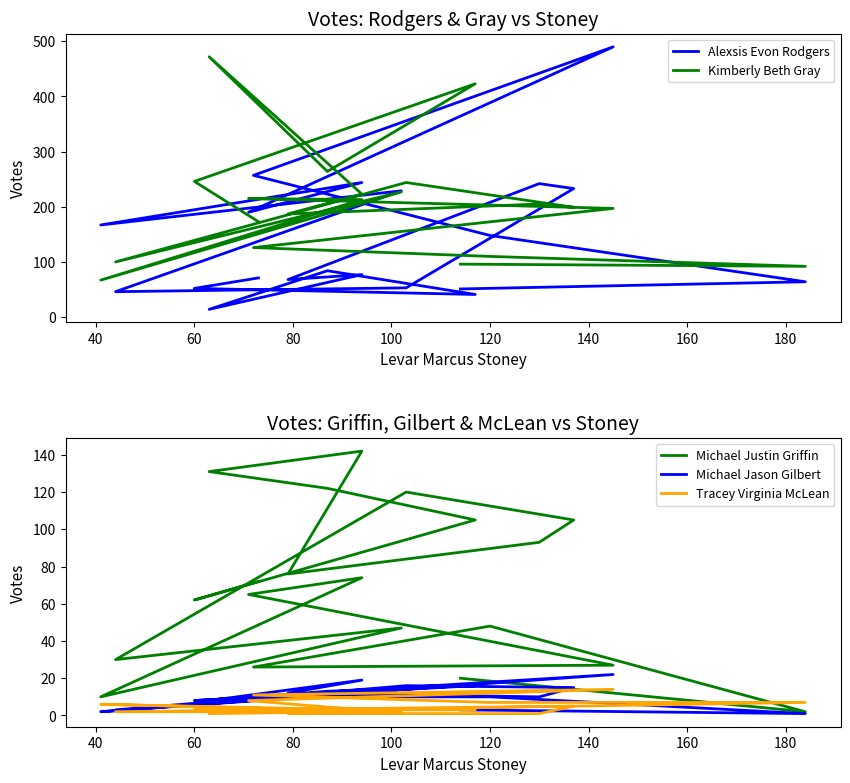

The Alexsis Evon Rodgers series shows 411 at 11. True or false?

False